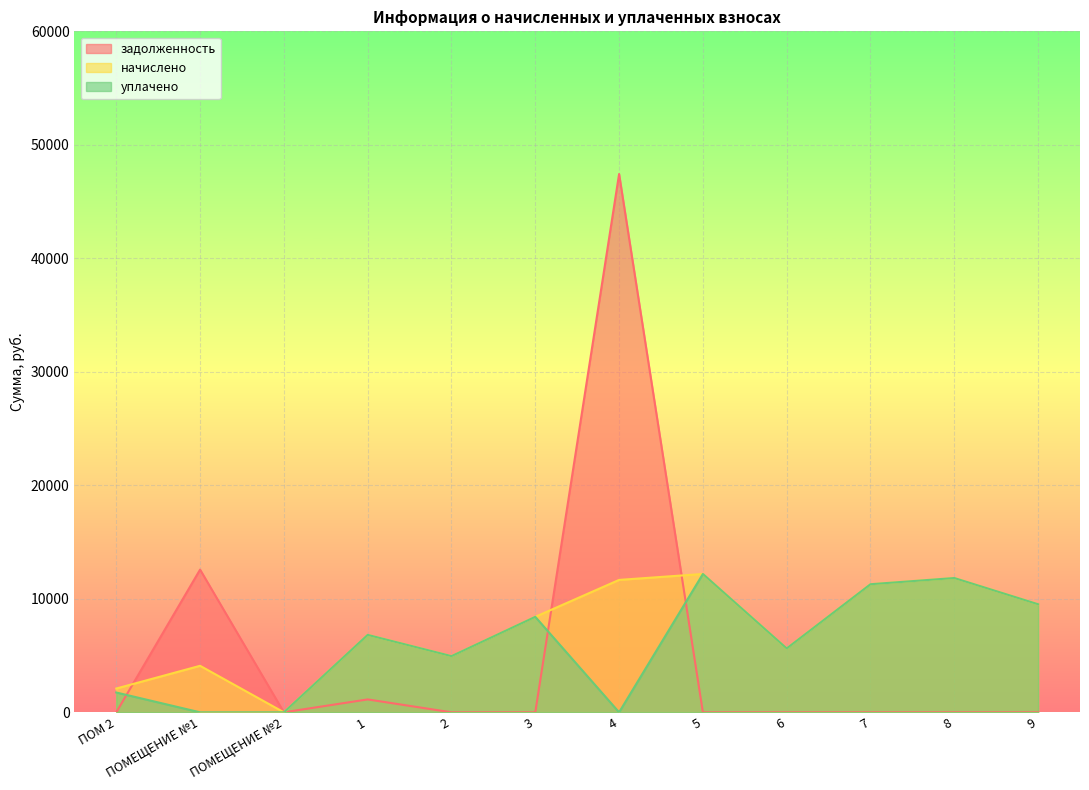

How many intersections are there between задолженность and уплачено?

3